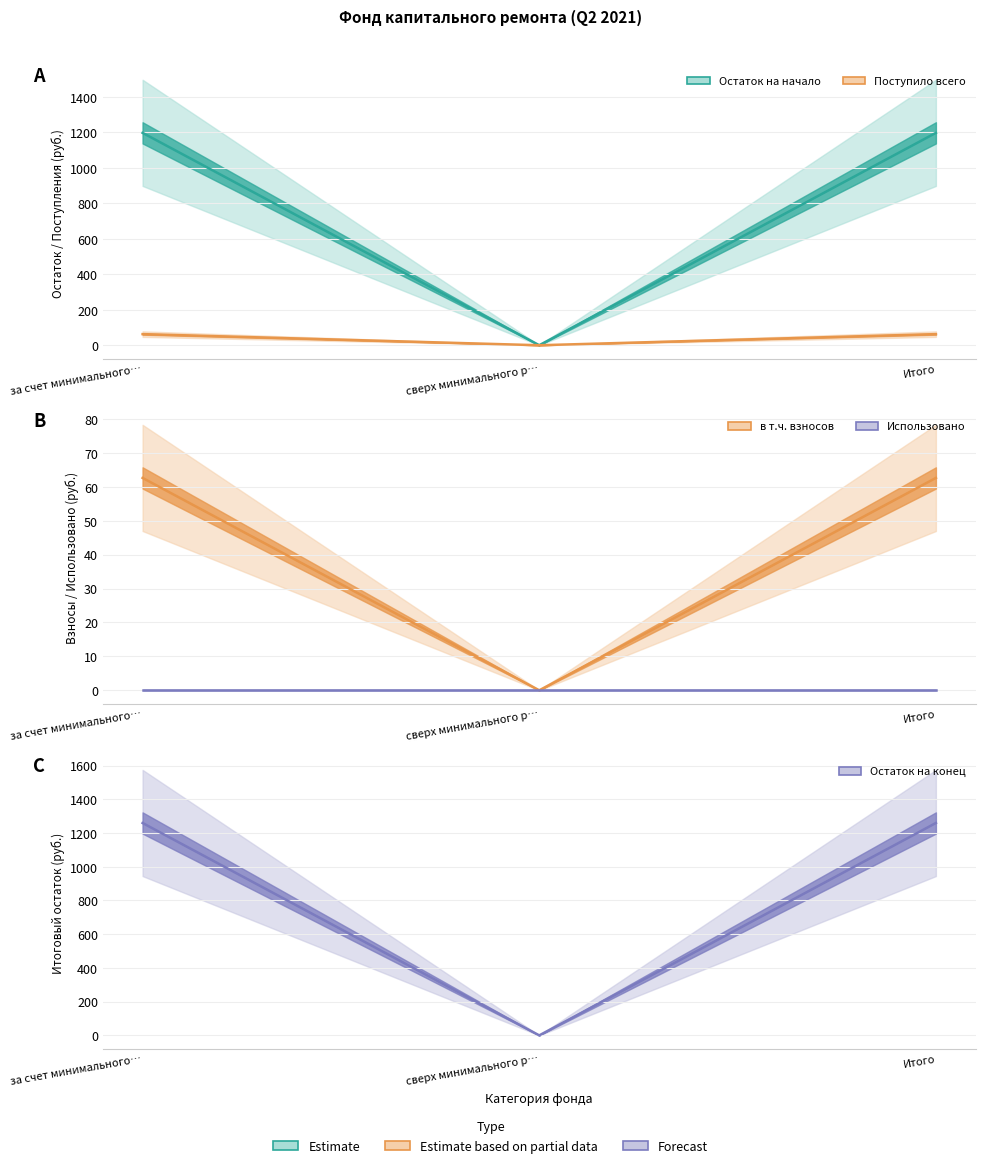

What is the label of the 1st point from the right?

Итого